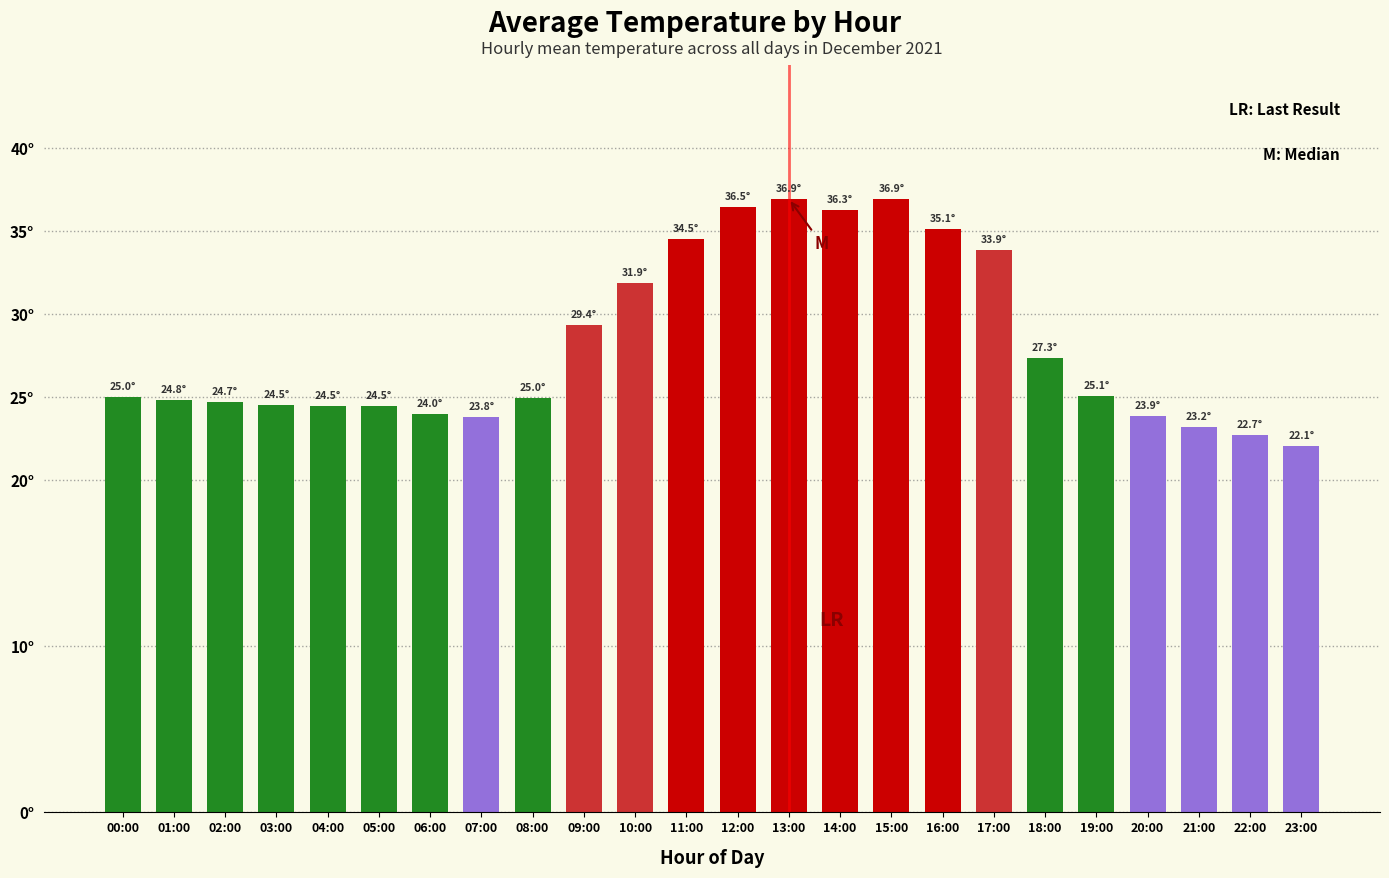

Does the chart contain any negative values?

No